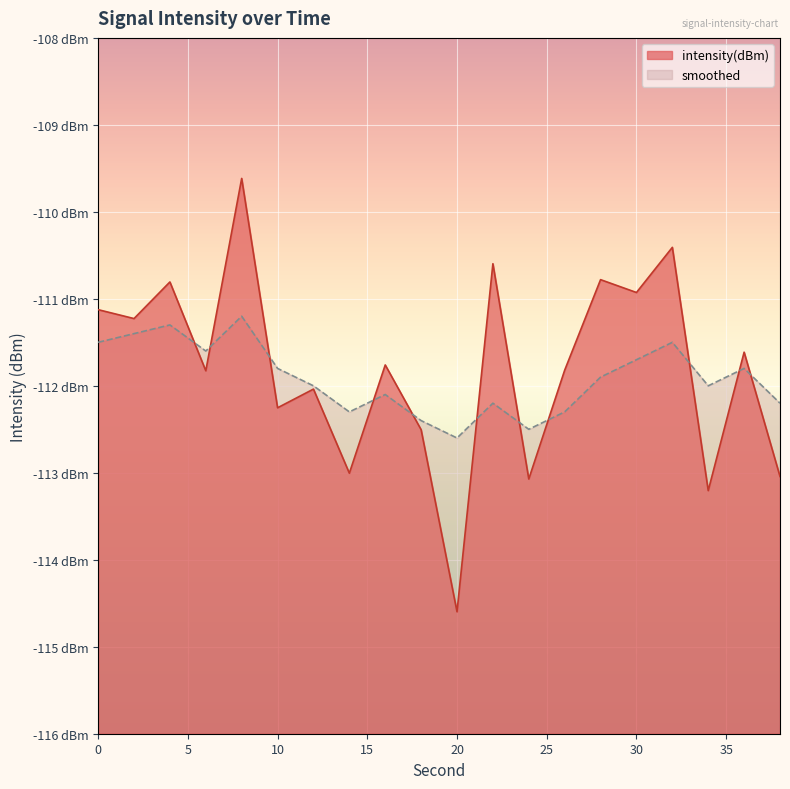

How many lines are shown in the chart?

2